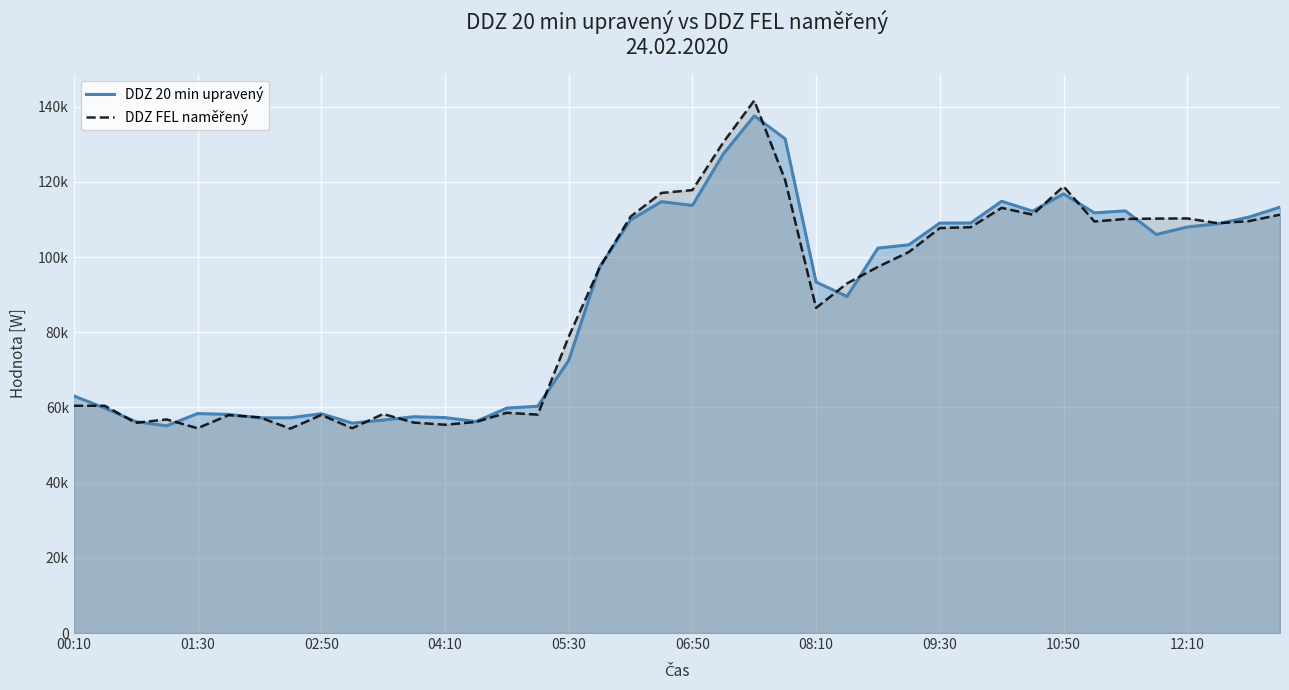

What is the approximate value of DDZ FEL naměřený at 18?

110739.0